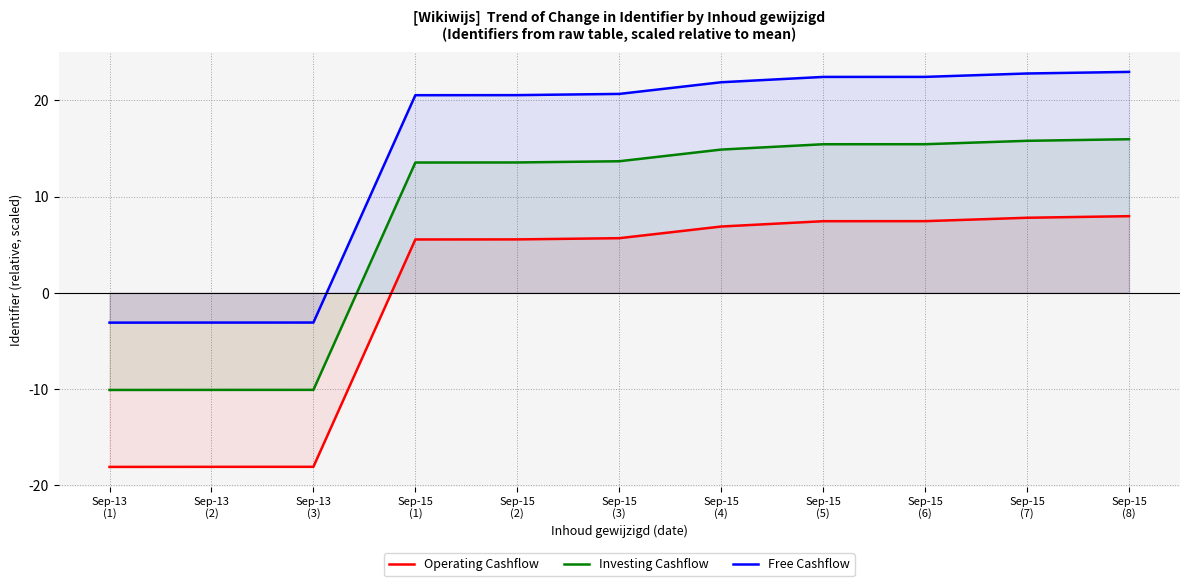

What is the difference between the maximum and minimum values in the Investing Cashflow series?

26.1